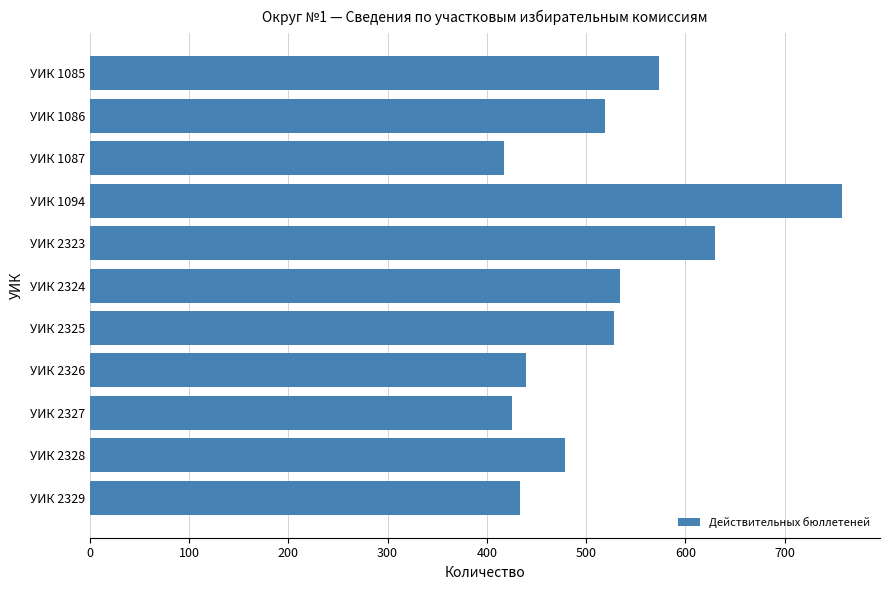

Which category has the highest value across all series?

УИК 1094